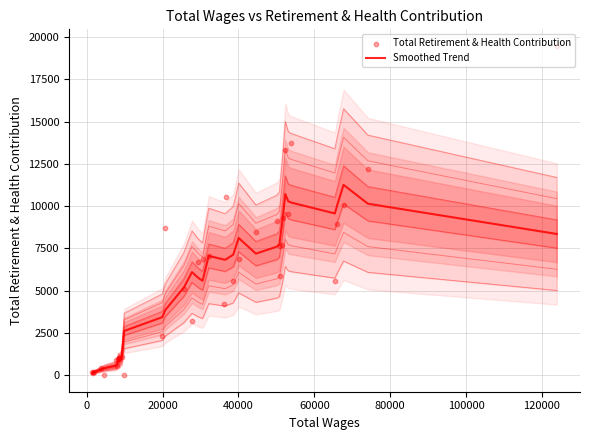

Which series contains the lowest Y value?

Total Retirement & Health Contribution